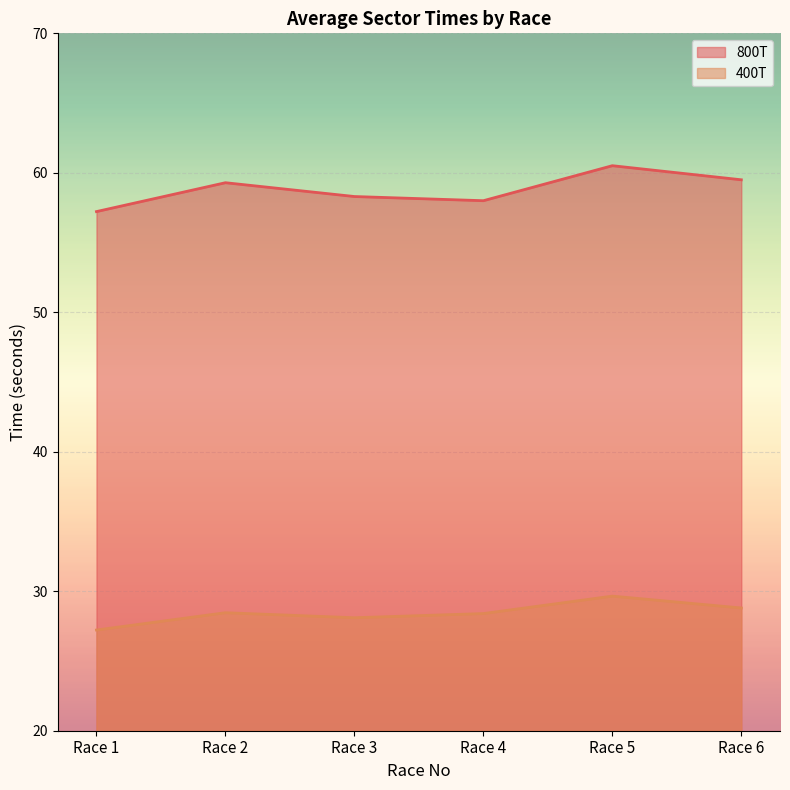

Which category has the highest value in the 400T series?

Race 5